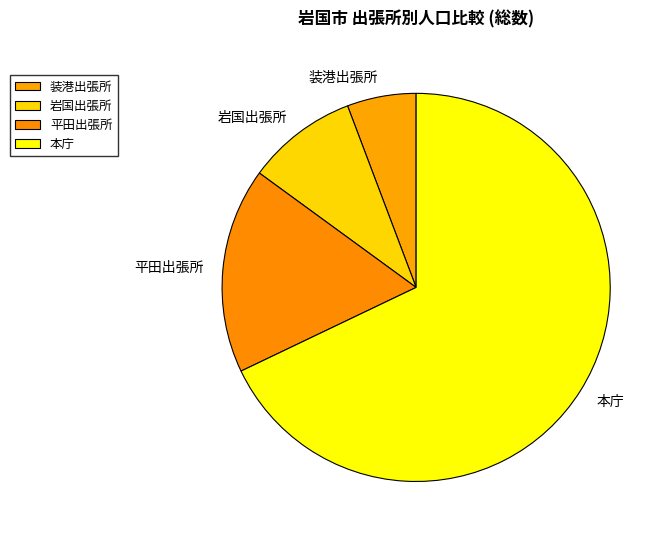

True or false: 岩国出張所 accounts for 9% of the total.

True